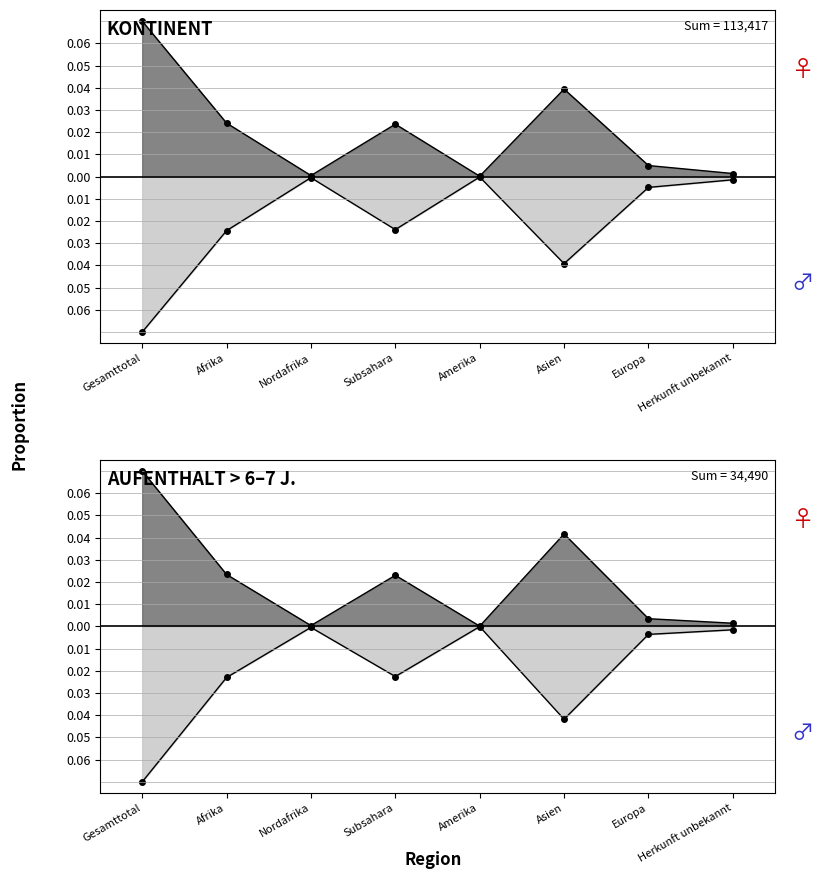

Where is Erwerbstätige Vorjahr_line nearest to the value 0?

Amerika